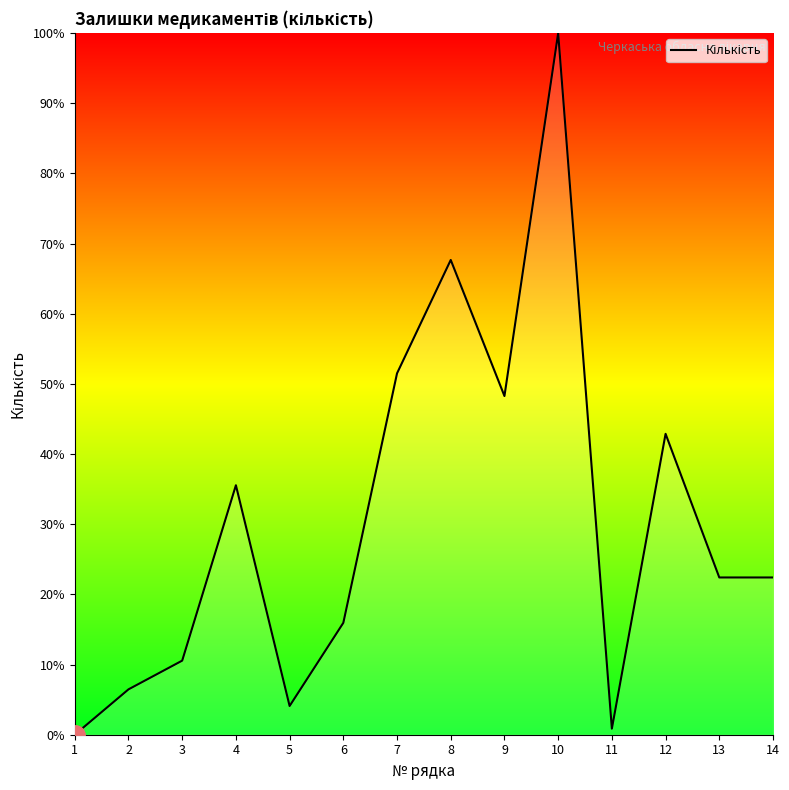

What is the maximum value shown in the chart?

100.0